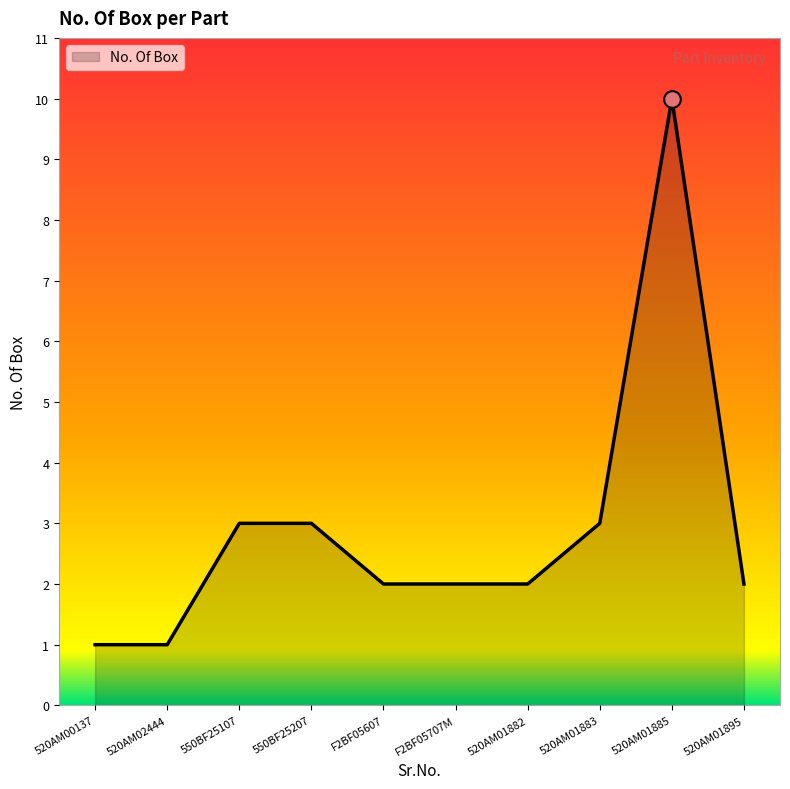

True or false: the data shows 2 at 520AM01883.

False